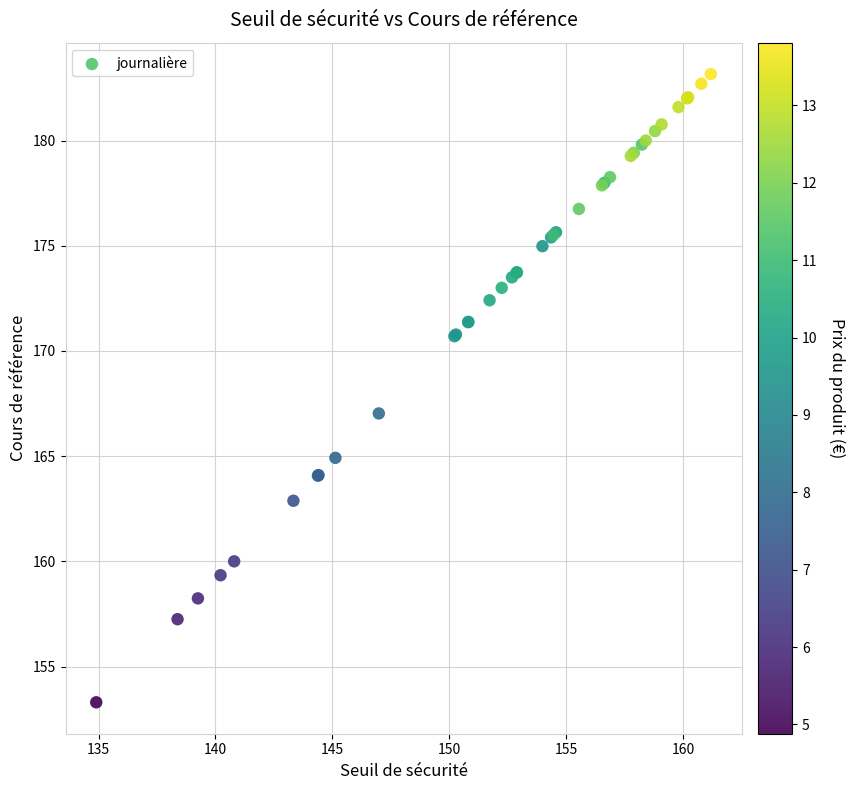

What Y value in the scatter plot is closest to 168?

167.0